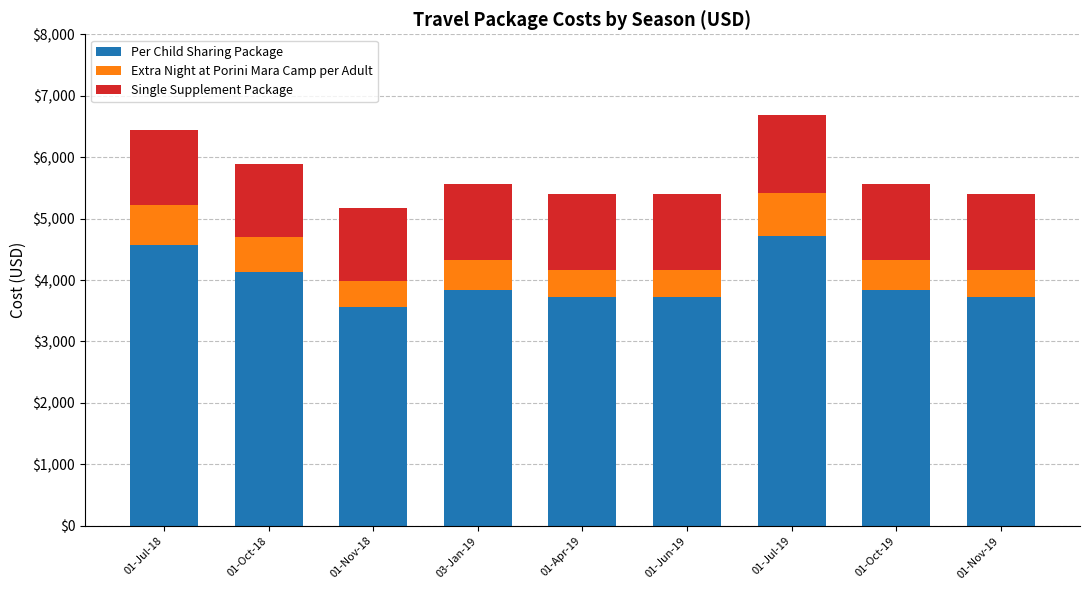

The value of Per Child Sharing Package at 01-Jul-19 is 1355. True or false?

False